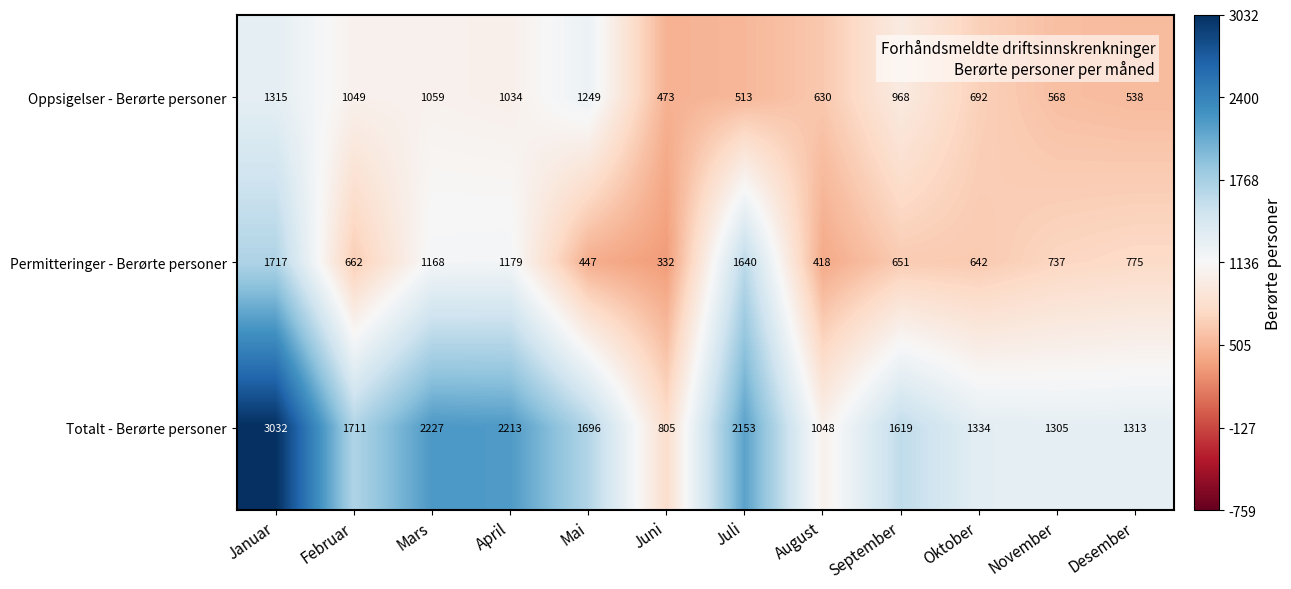

The Oppsigelser - Berørte personer series shows 473 at Juni. True or false?

True